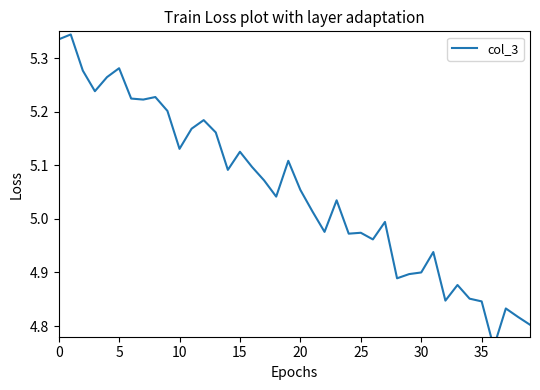

What is the difference between the second highest and second lowest values?

0.5